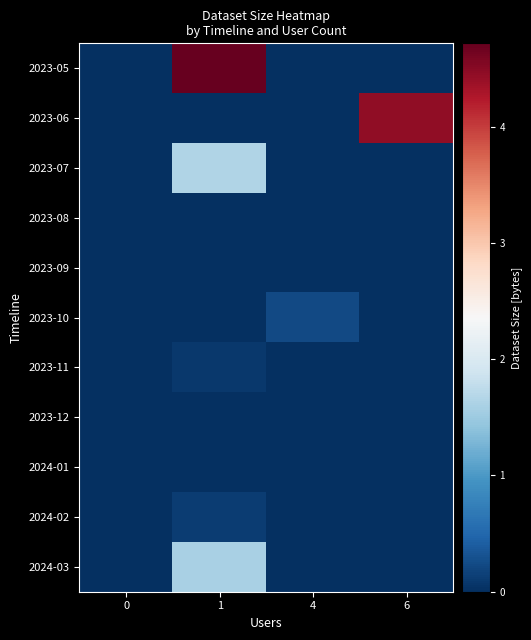

Which series has the largest total across all categories?

2023-05